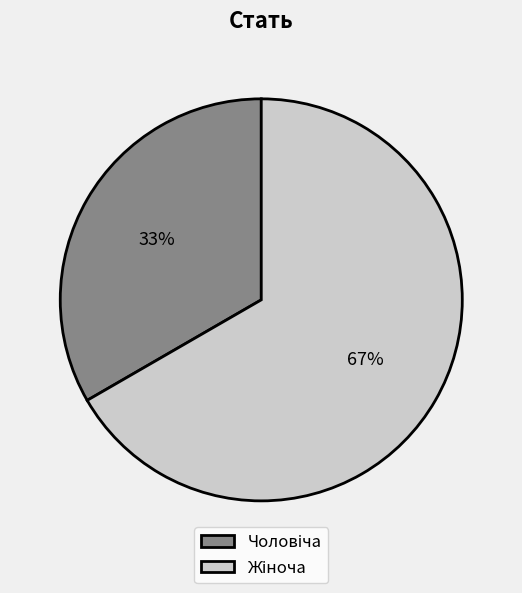

Does any single category account for the majority?

Yes